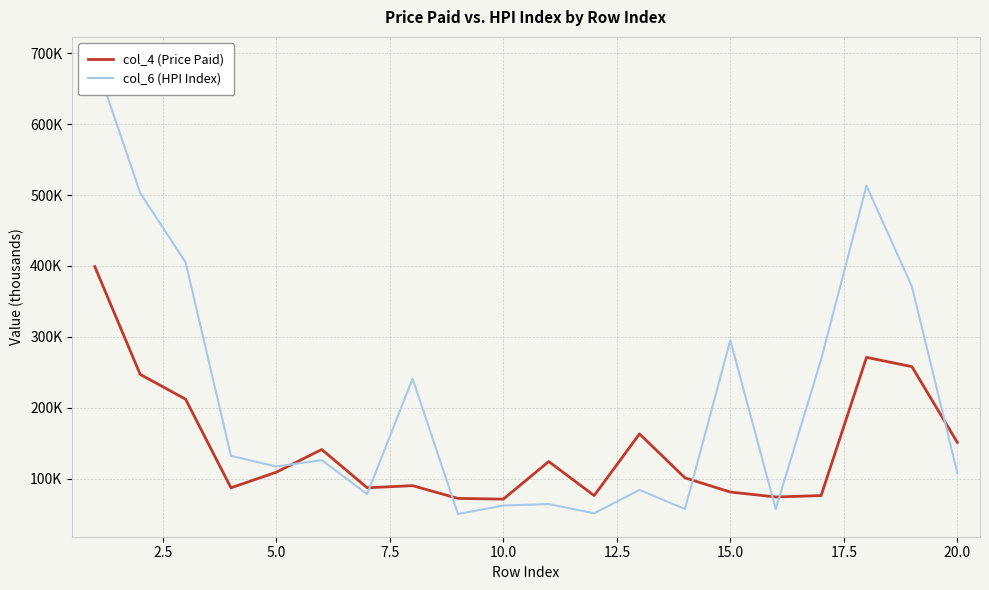

Which series ends up on top after the final intersection of col_4 (Price Paid) and col_6 (HPI Index)?

col_4 (Price Paid)